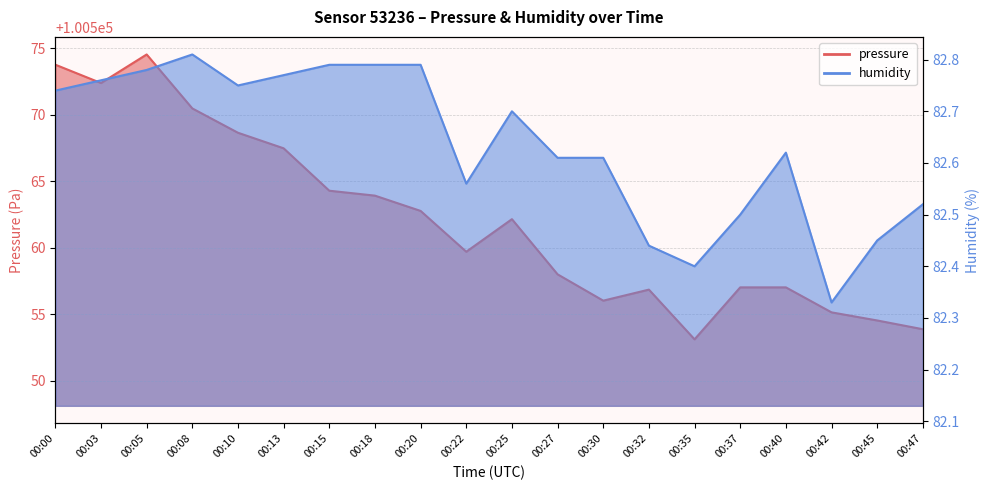

True or false: humidity has a value of 49.6 at 00:22.

False